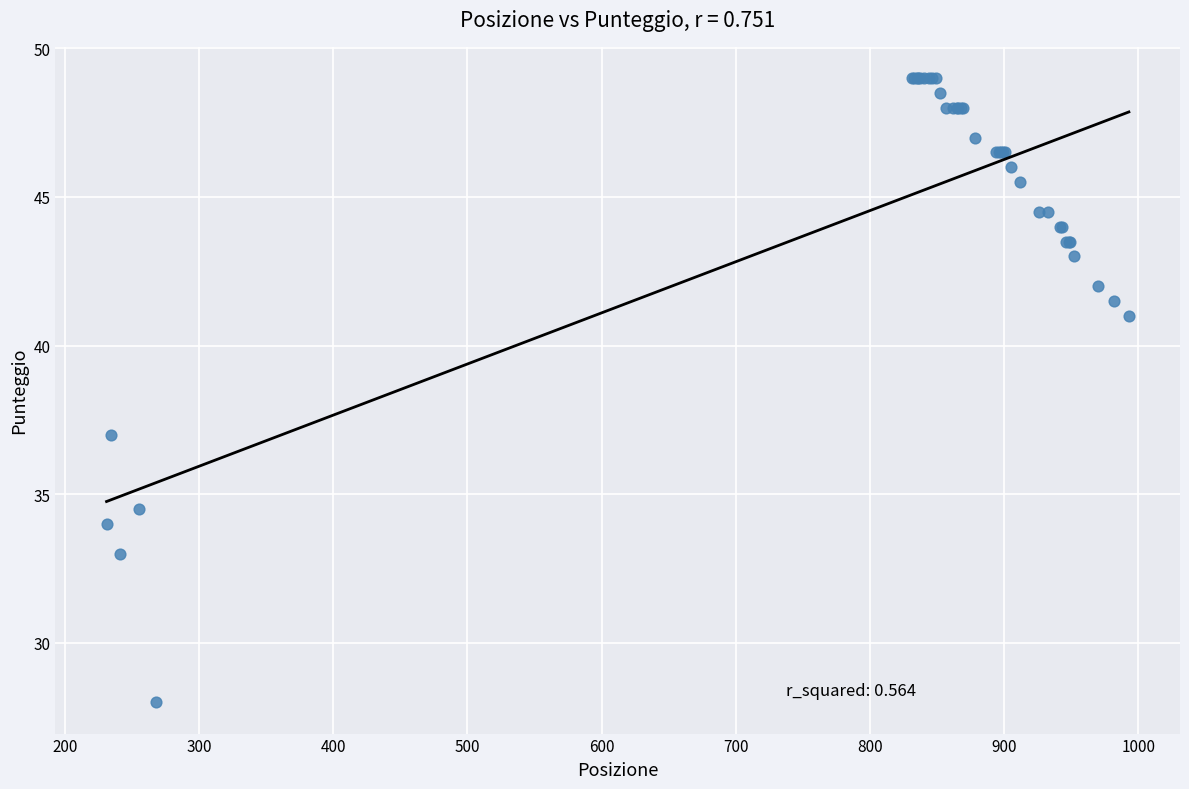

What Y value in the scatter plot is closest to 38?

37.0